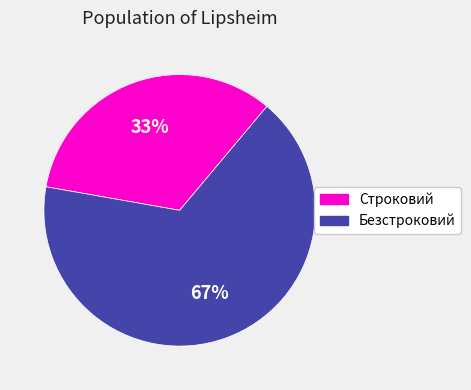

Which category has the biggest portion of the pie?

Безстроковий